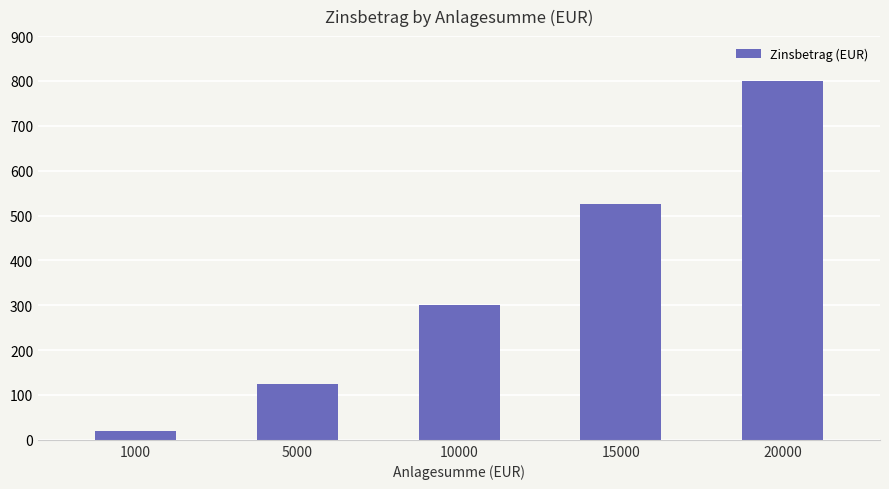

What is the ratio of the value at 5000 to the value at 15000?

0.2